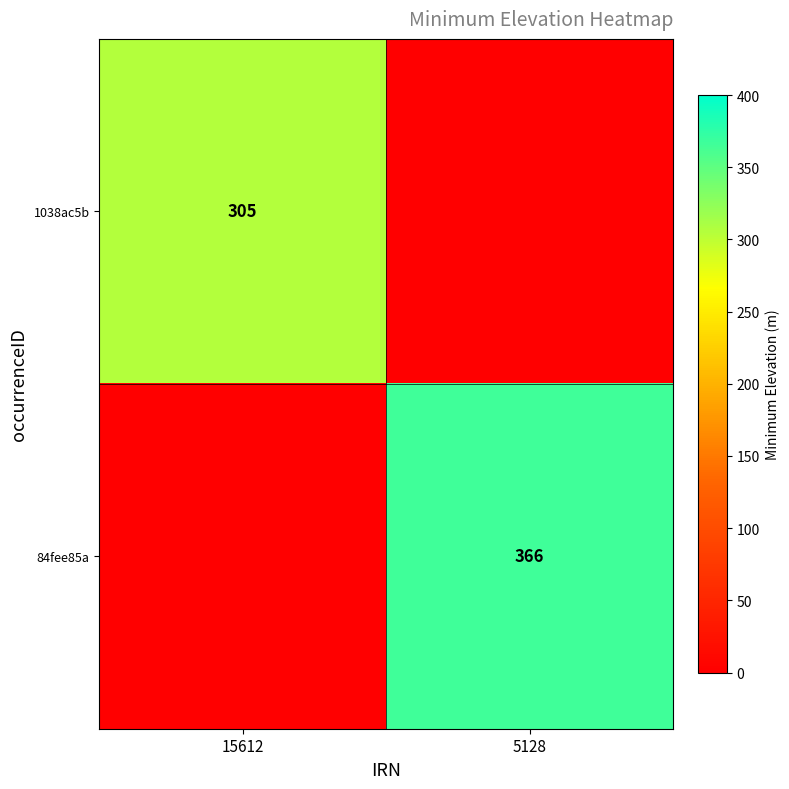

How many categories are shown in the chart?

2